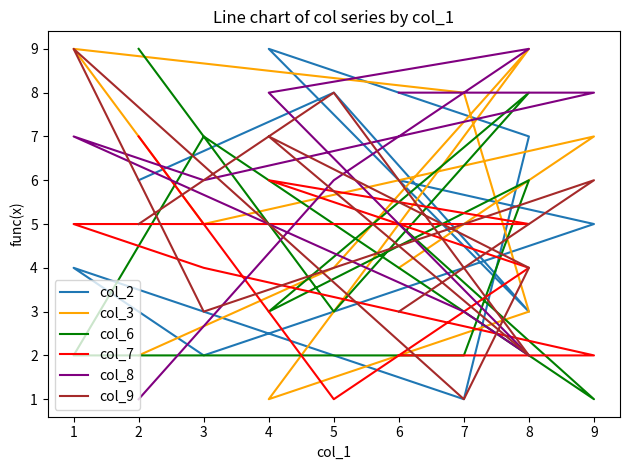

What is the value of the col_7 point at the 6th from the left?

5